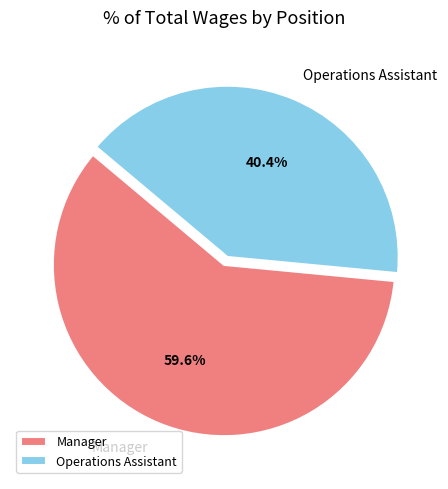

What is the total percentage of Manager and Operations Assistant?

100.0%